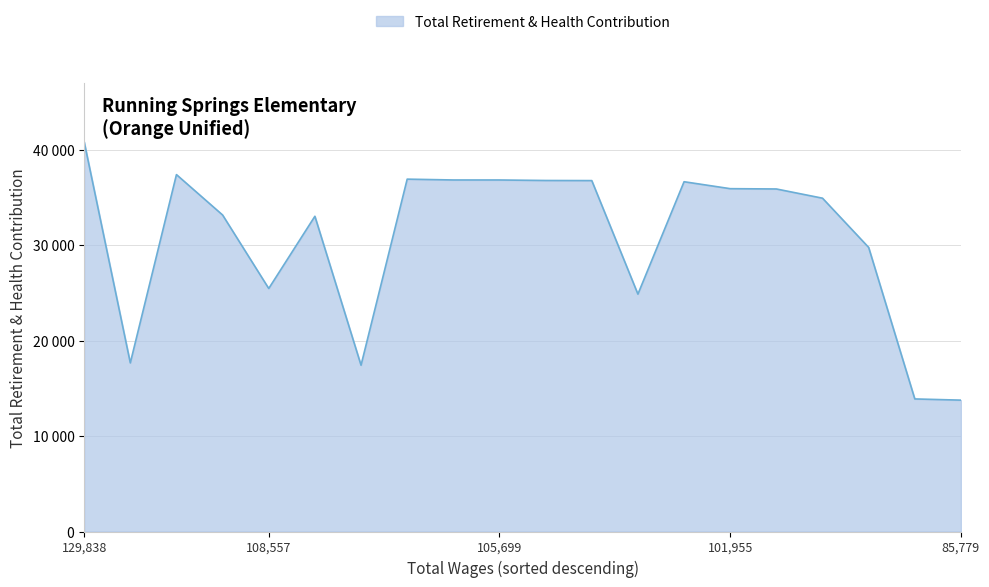

Reading left to right, what are all the values shown in this chart?

129838=40838	109332=17663	109220=37390	108883=33157	108557=25459	108120=33024	107918=17420	106342=36914	105705=36827	105699=36826	105404=36773	105391=36762	104971=24867	104635=36643	101955=35916	100035=35884	98915=34919	88343=29762	86577=13888	85779=13762